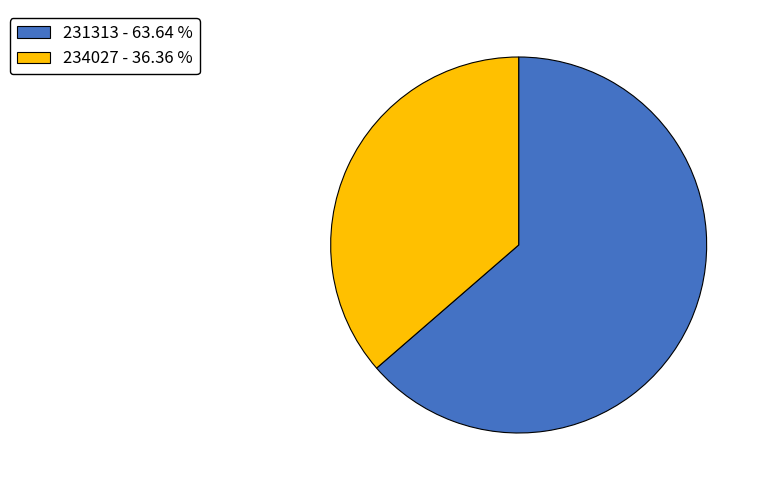

Is it true that 234027 is 36% of the pie?

True